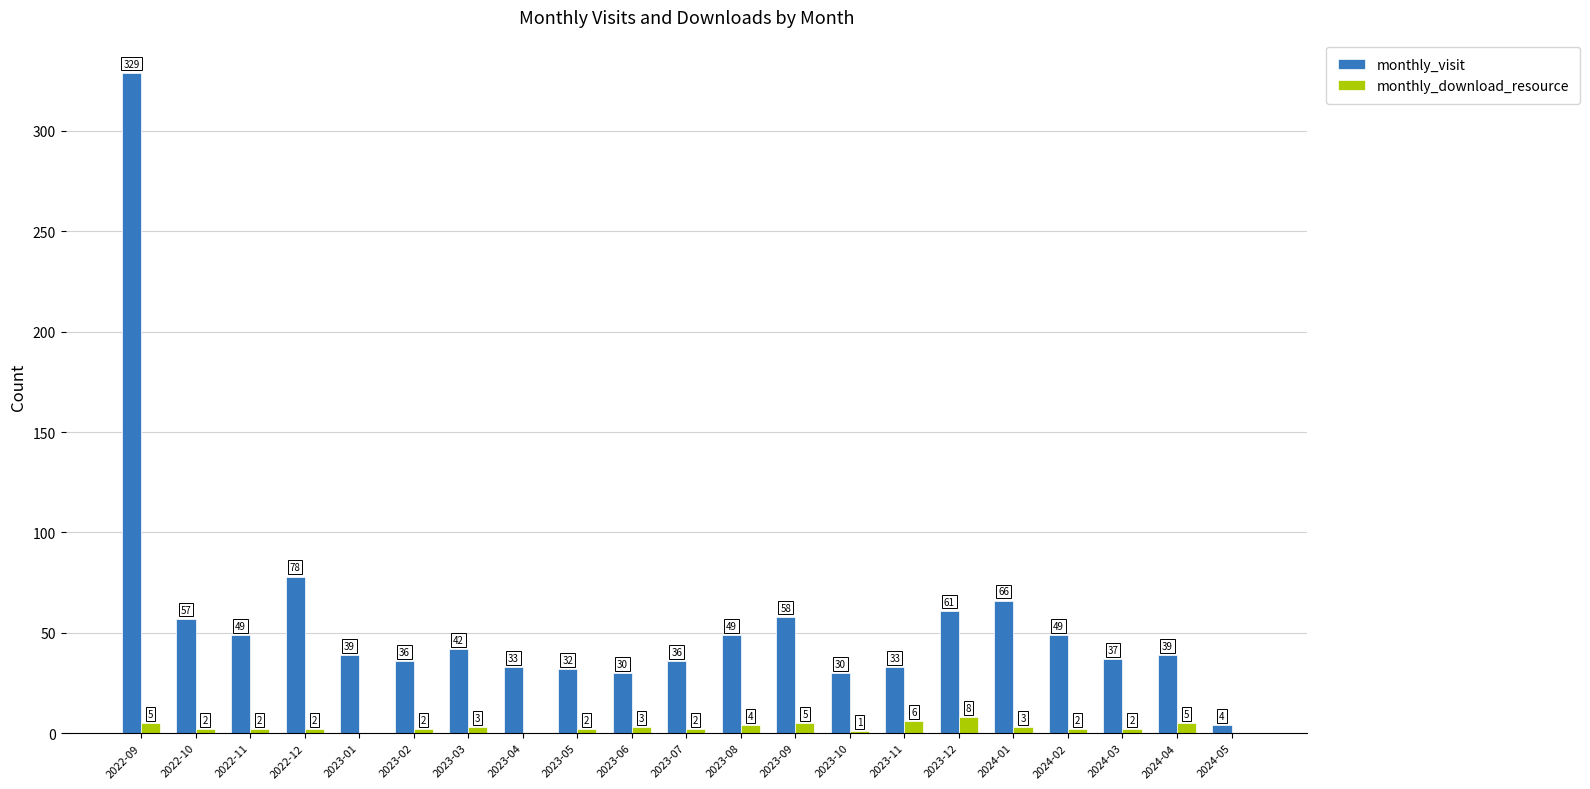

The monthly_download_resource series shows 2 at 2023-07. True or false?

True